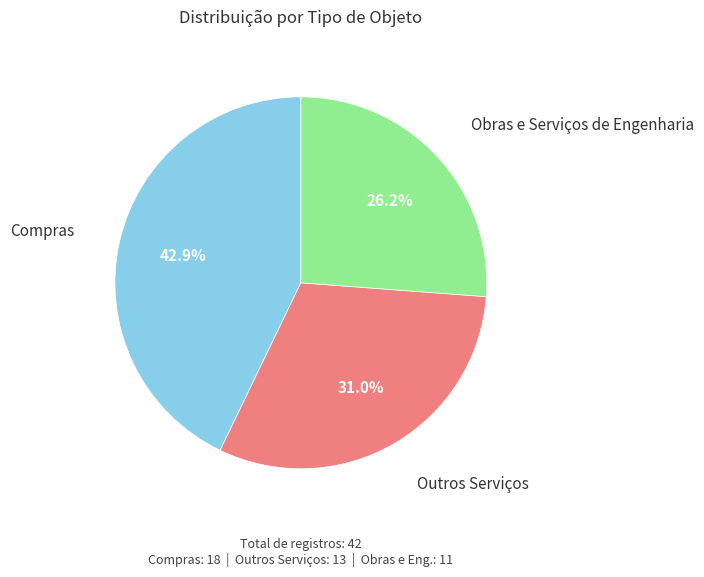

Which has a higher value, Obras e Serviços de Engenharia or Outros Serviços?

Outros Serviços